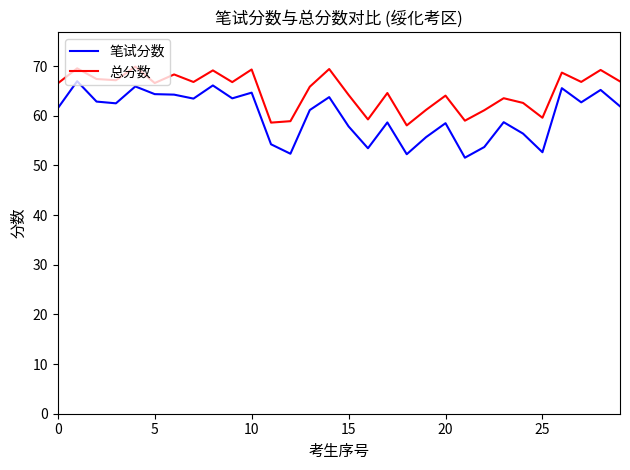

Which series has the largest total across all categories?

总分数